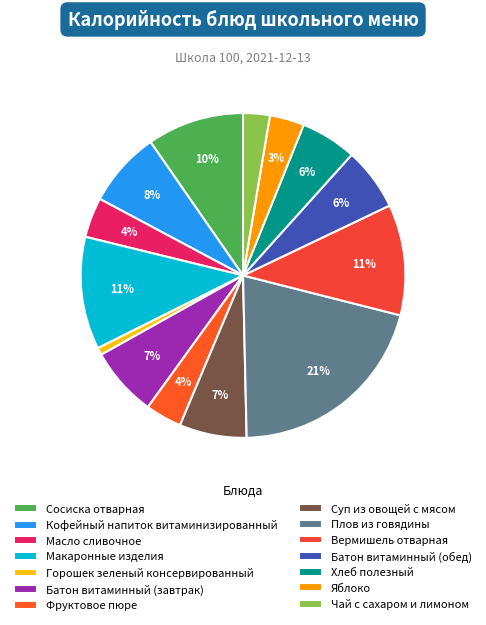

Which has a higher value, Хлеб полезный or Фруктовое пюре?

Хлеб полезный